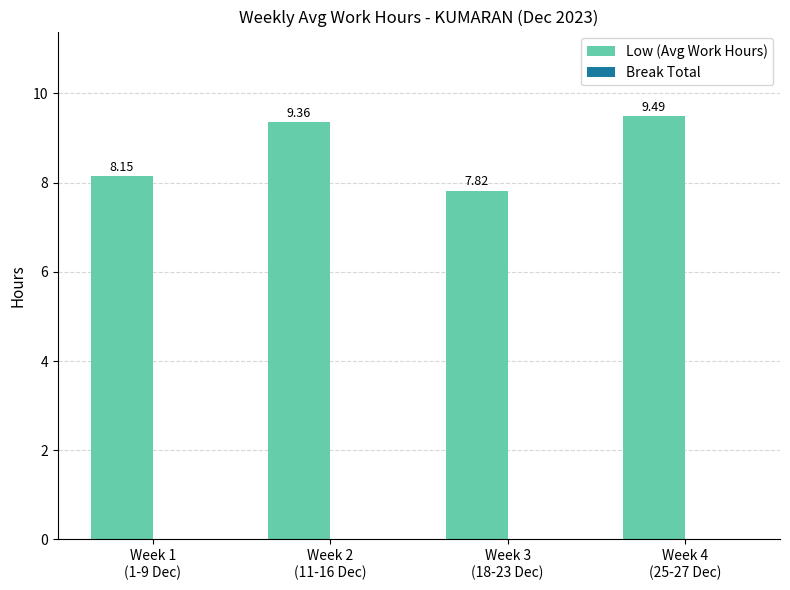

What is the sum of all values?

34.8